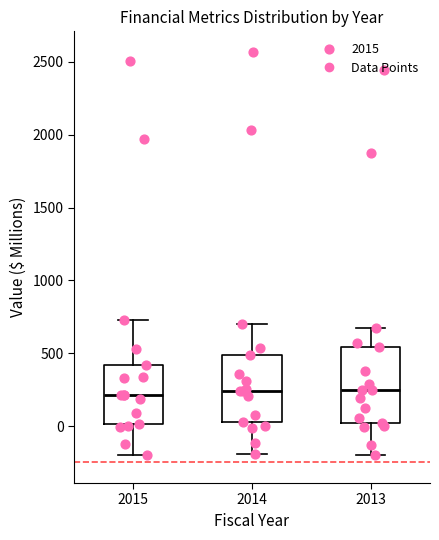

Where does the lower whisker of the box at x = 2014 end on the y-axis? The values are not printed on the chart, so give them approximately, as read against the axis.

-200